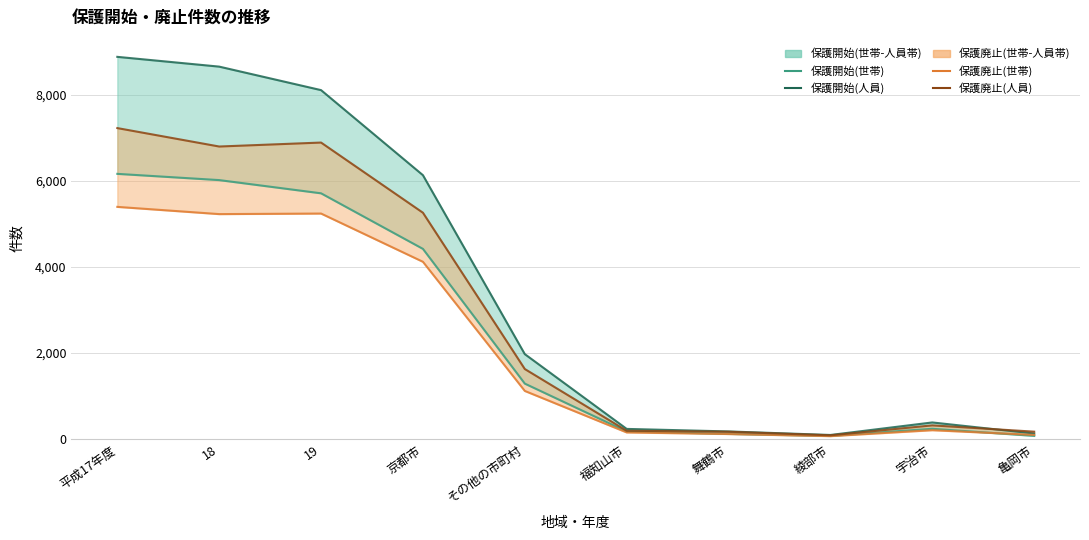

What is the label of the 8th point from the right?

19